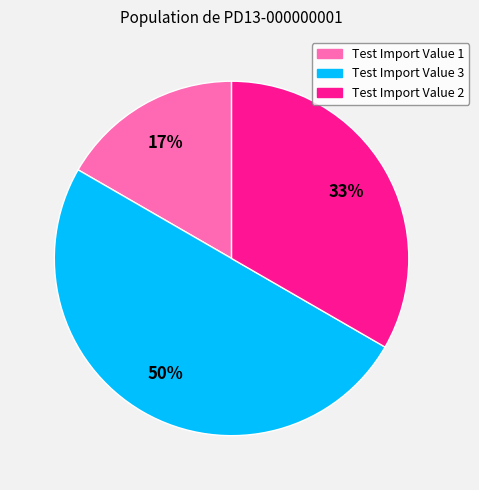

Do Test Import Value 2 and Test Import Value 3 together represent more than half of the pie?

Yes